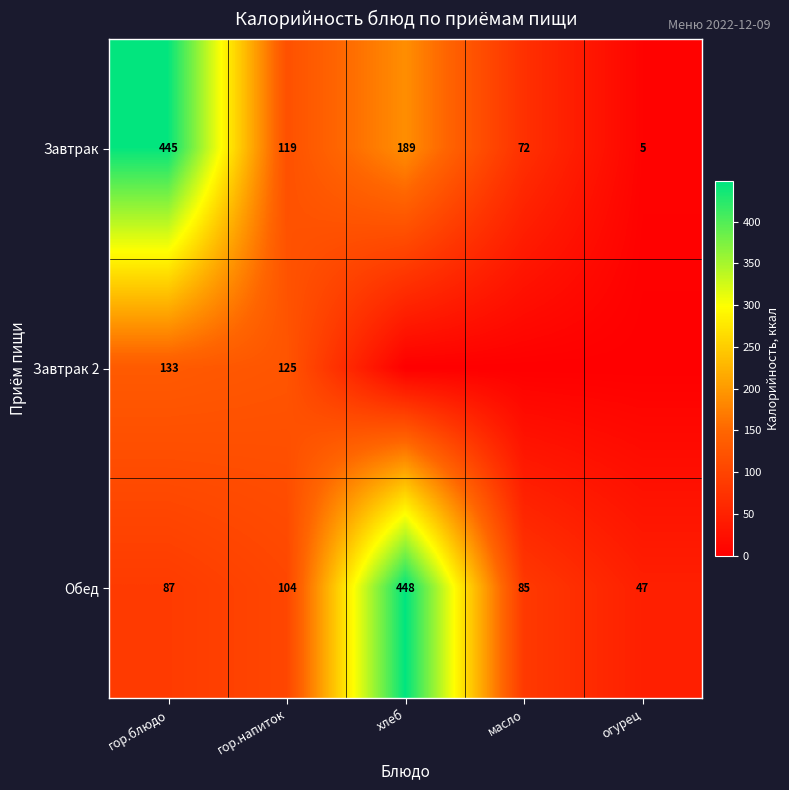

The Завтрак 2 series shows 125 at гор.напиток. True or false?

True